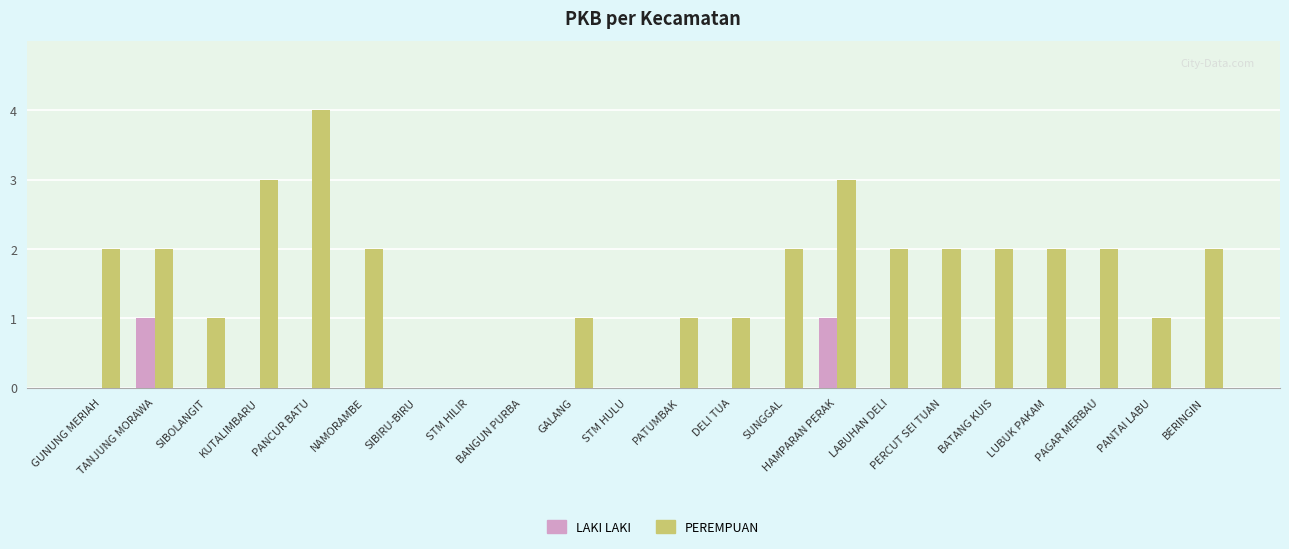

How many series are shown in this chart?

2